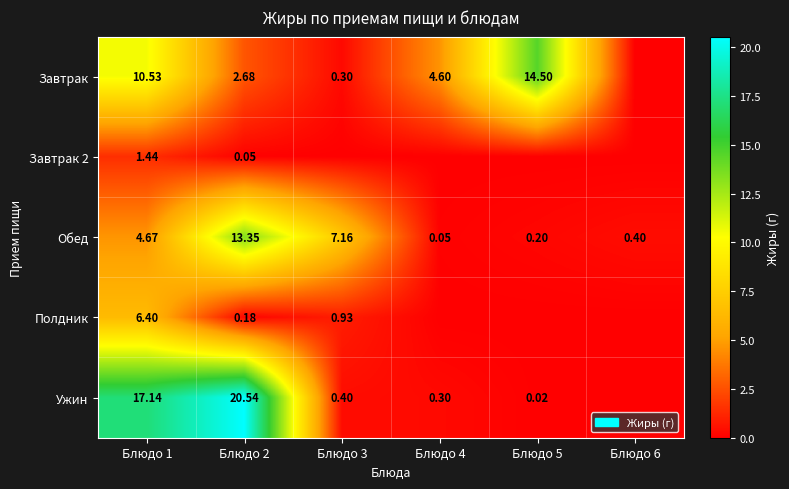

Which category has the lowest value across all series?

Блюдо 6